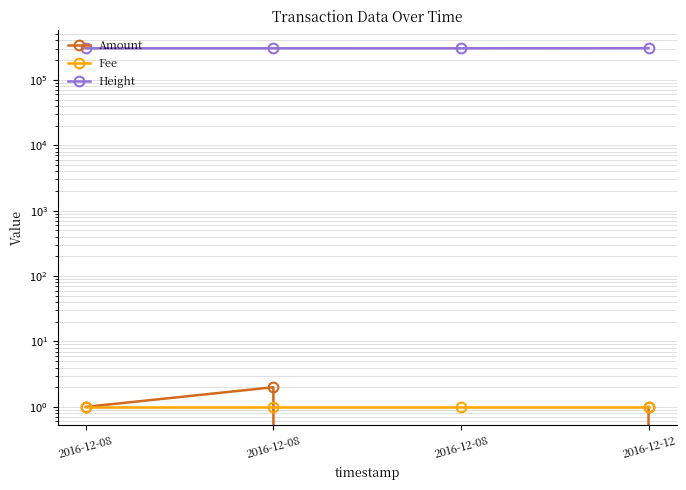

What is the value of the Height point at the 4th from the left?

305272